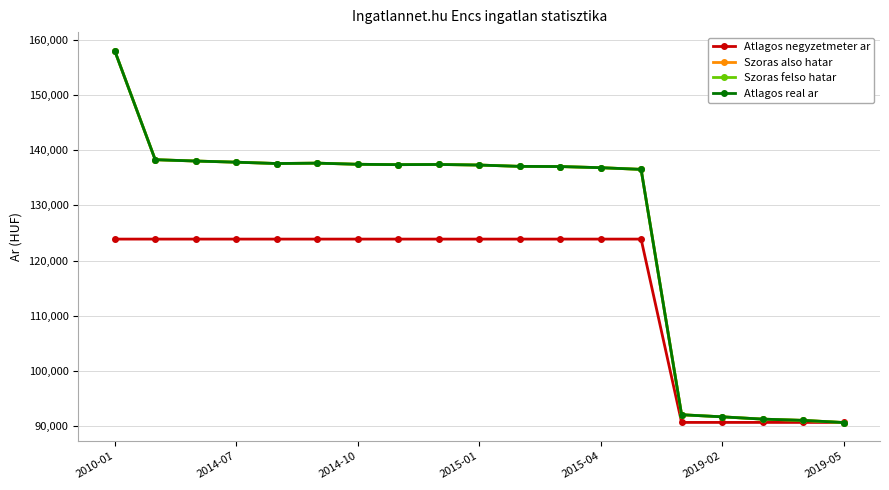

At which label is Szoras also hatar closest to 124343?

13